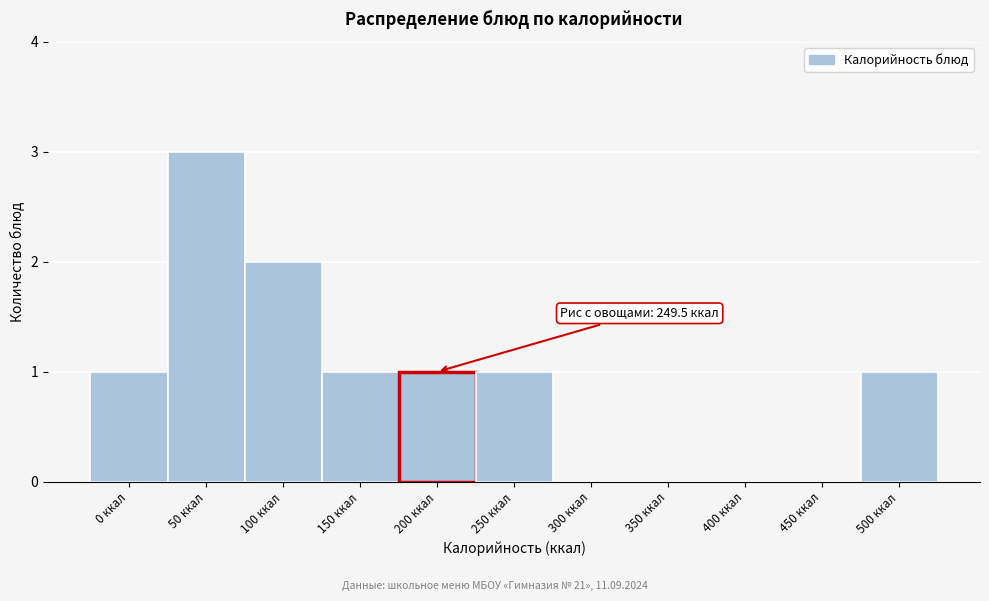

Reading left to right, what are all the values shown in this chart?

0 ккал=1	50 ккал=3	100 ккал=2	150 ккал=1	200 ккал=1	250 ккал=1	300 ккал=0	350 ккал=0	400 ккал=0	450 ккал=0	500 ккал=1